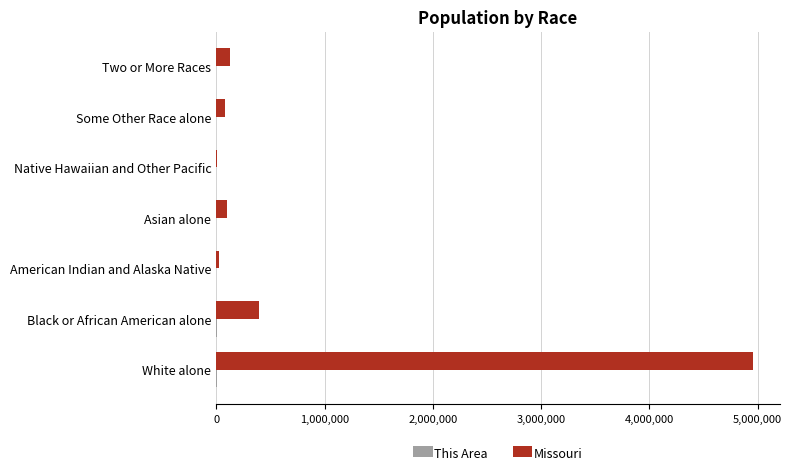

At which category is the sum across all series the highest?

White alone